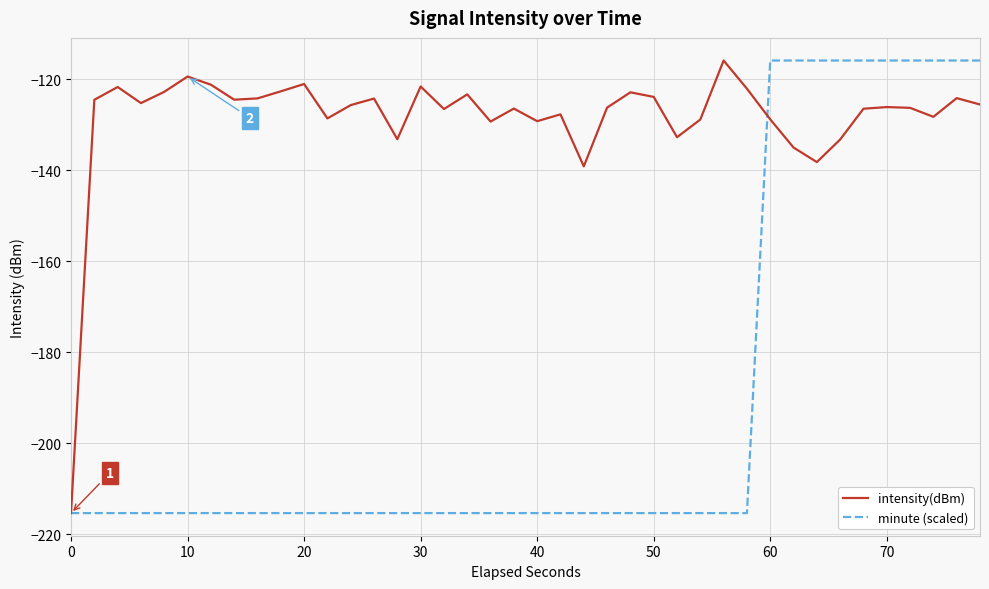

Rank the series by their average value, from highest to lowest.

intensity(dBm), minute (scaled)